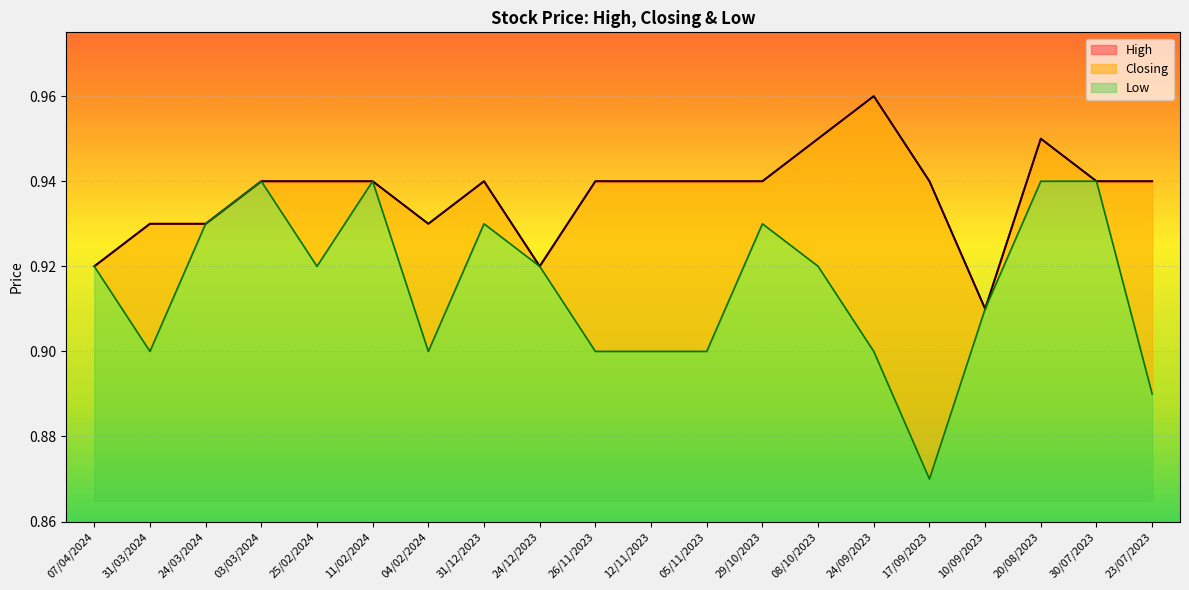

How many interior local valleys does the Closing series have?

3